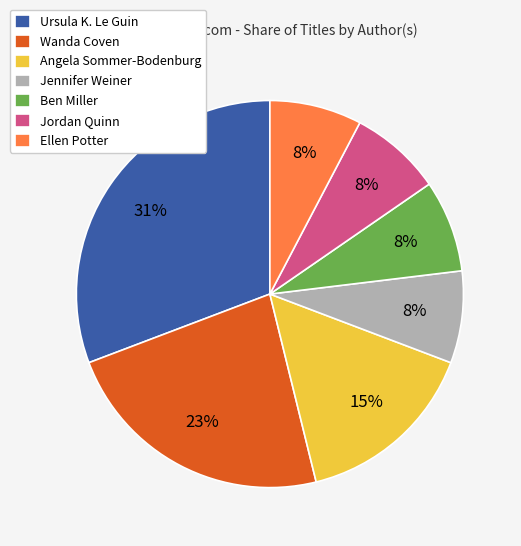

Is the sum of Jennifer Weiner and Wanda Coven greater than half?

No